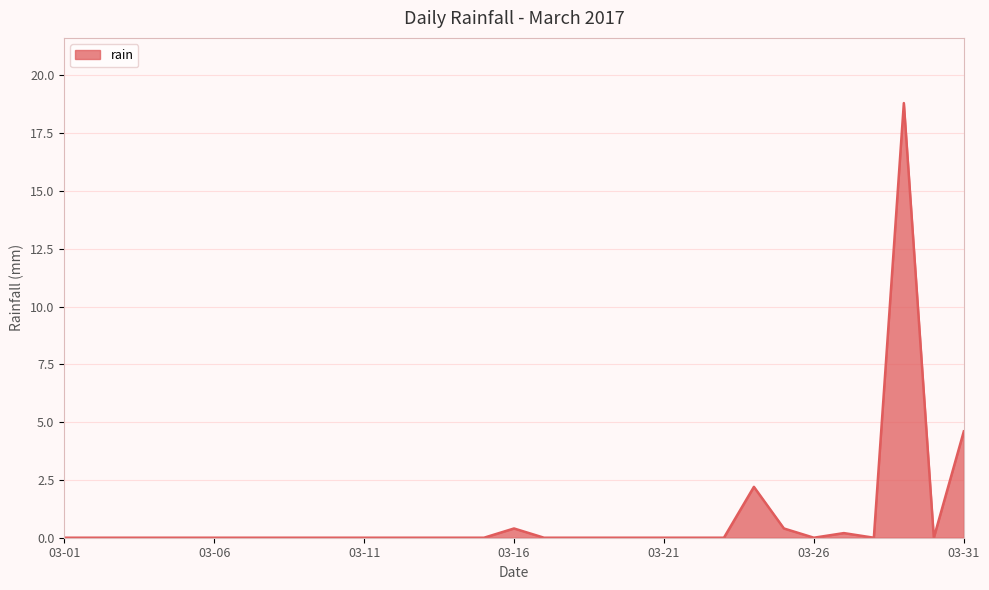

What is the difference between the maximum and minimum values?

18.8